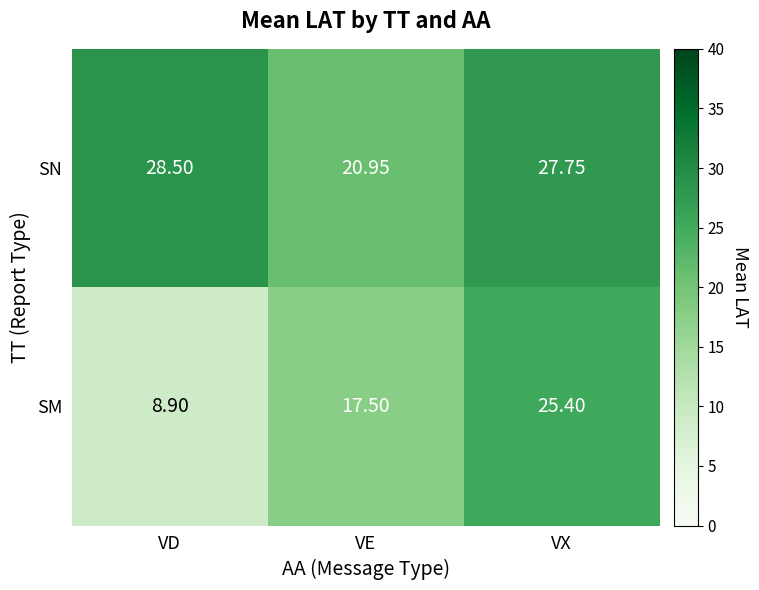

Between VD and VX, which series saw the biggest shift?

SM